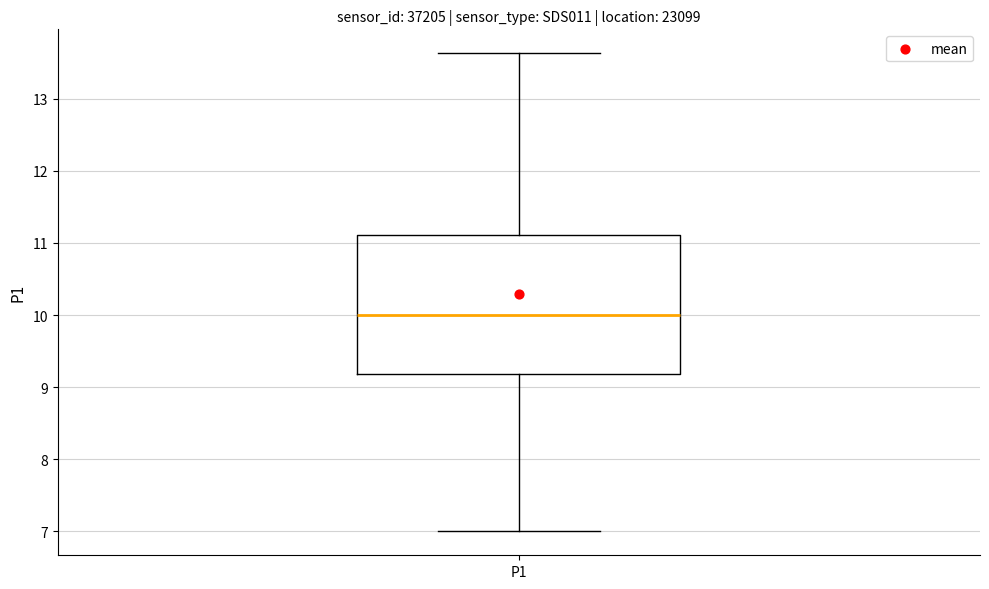

Transcribe this box plot: give where the median line is, the range the box spans, and where the two whiskers end, as read against the y-axis. The values are not printed on the chart, so give them approximately, as read against the axis.

median 10.0, box 9.2 to 11.1, whiskers 7.0 to 13.6